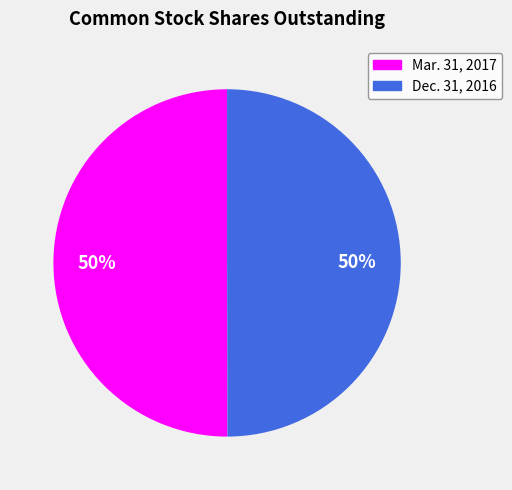

To the nearest percent, what percentage of the pie is Dec. 31, 2016?

50%